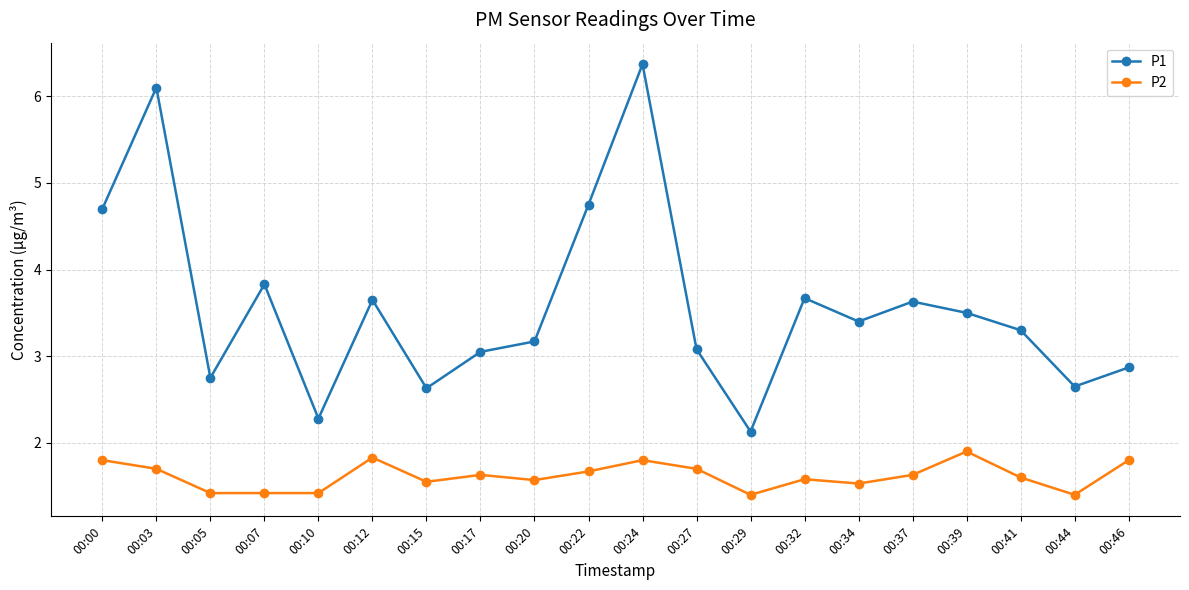

What is the difference between the highest and lowest values at 00:12?

1.8